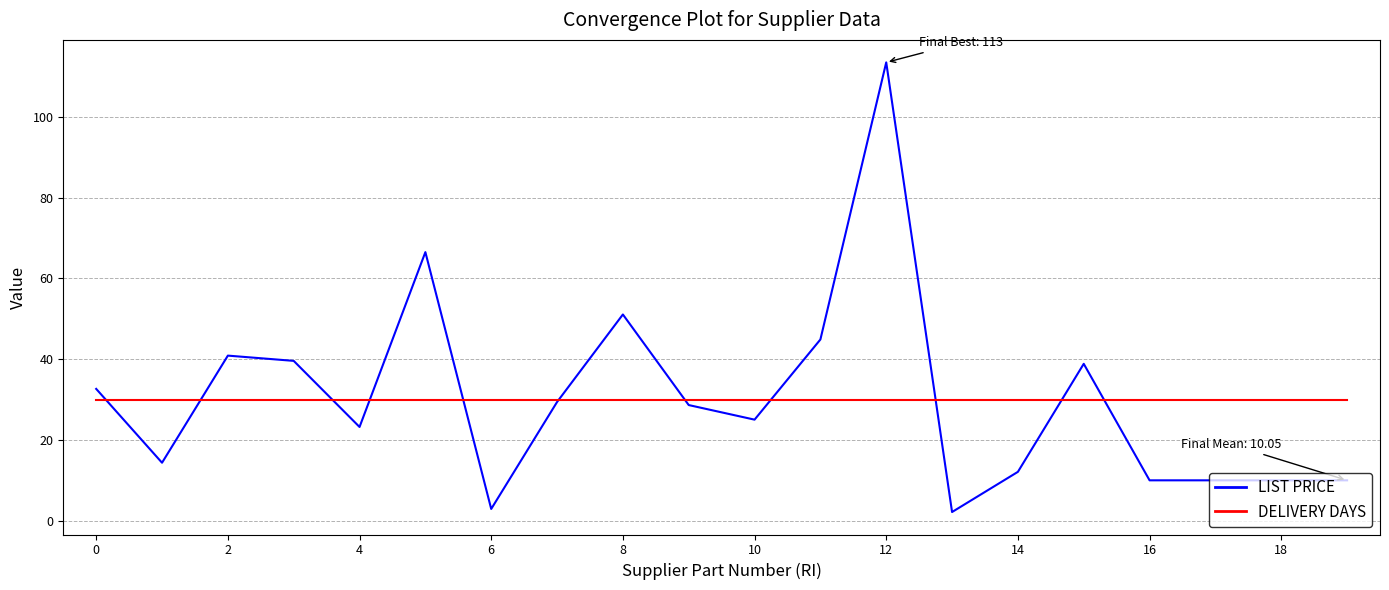

After their last crossing, which series has the higher values: LIST PRICE or DELIVERY DAYS?

DELIVERY DAYS